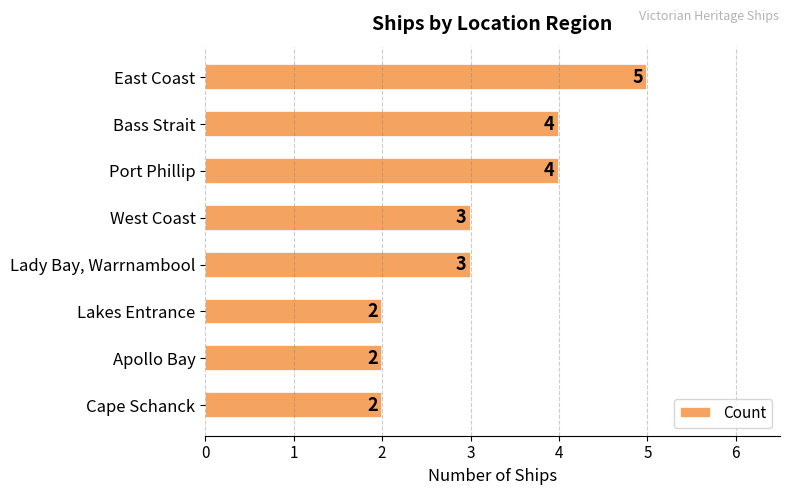

How many values are between 2 and 4?

7